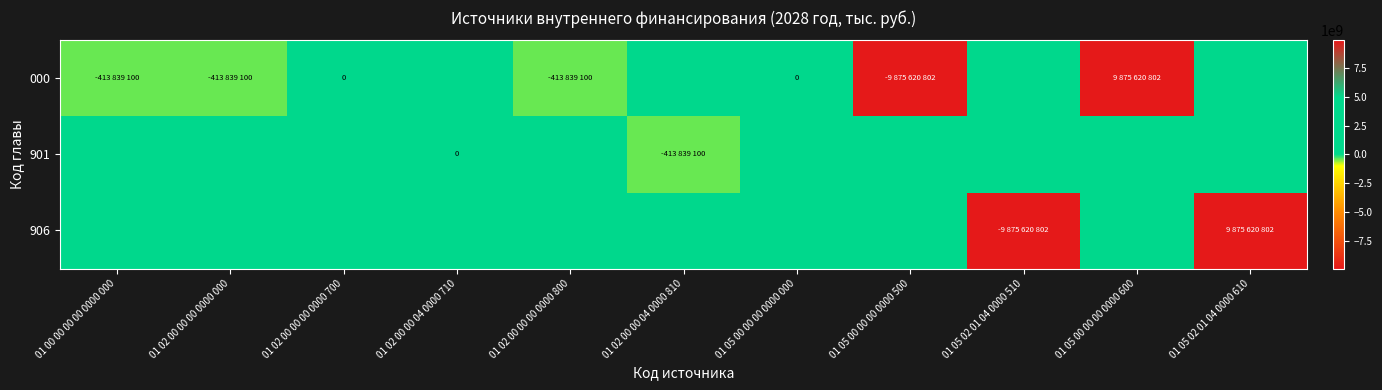

What is the difference between the highest and lowest values at 01 05 00 00 00 0000 500?

9875620802